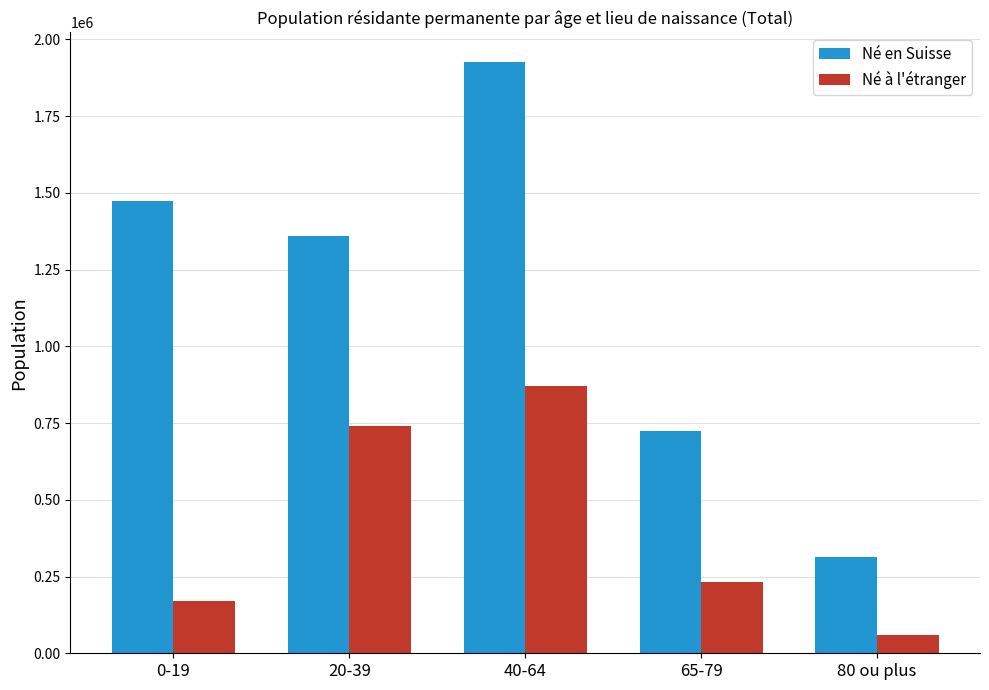

How many distinct data groups are displayed?

2